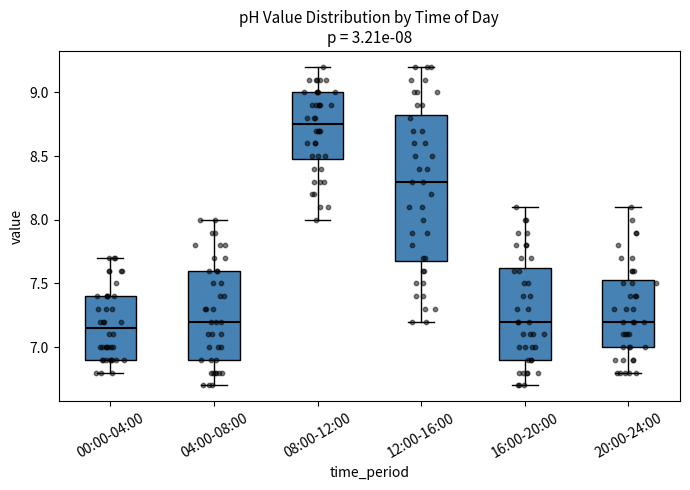

Which box is the tallest, from its lower edge to its upper edge?

12:00-16:00